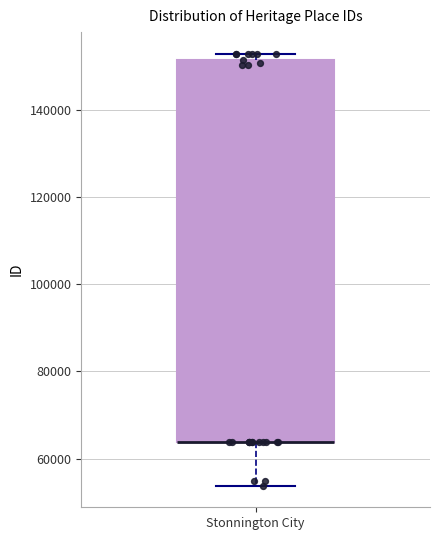

Read this box plot against the y-axis: the position of the median line, the range covered by the box, and the ends of both whiskers. The values are not printed on the chart, so give them approximately, as read against the axis.

median 64000 (drawn on the box's lower edge), box 64000 to 152000, whiskers 54000 to 152000 (just above the box's upper edge)